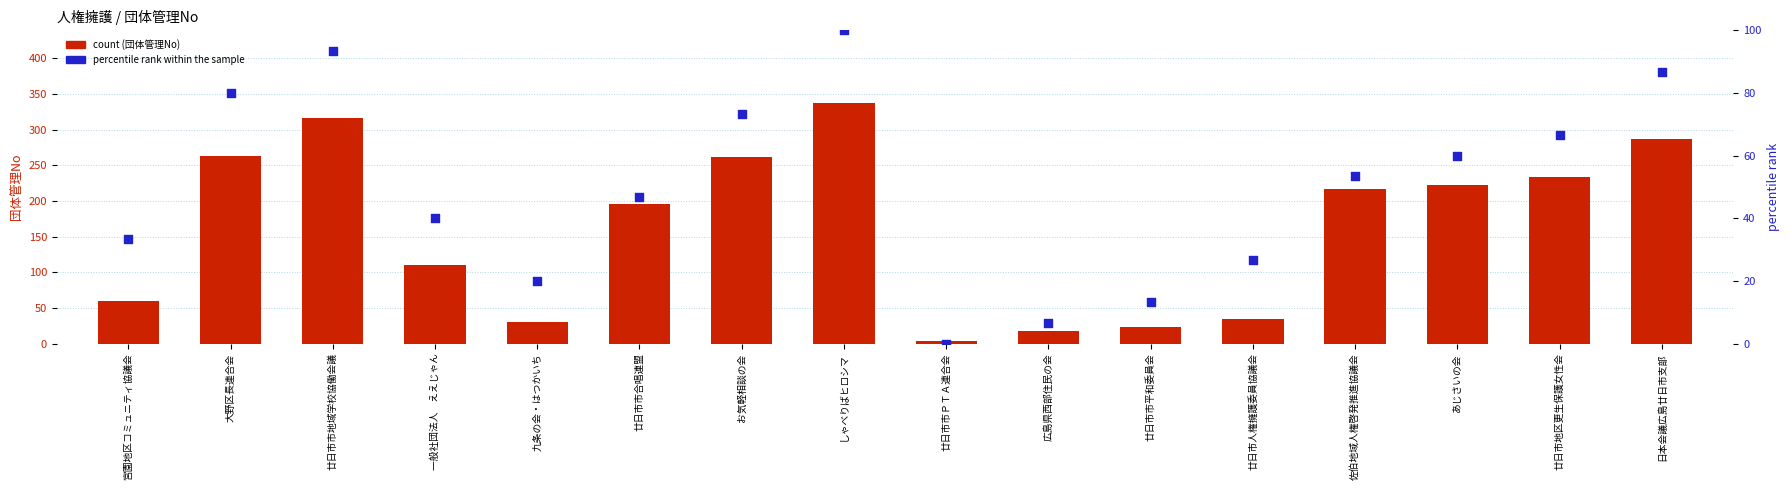

Which series has the widest spread of Y values?

団体管理No (count)